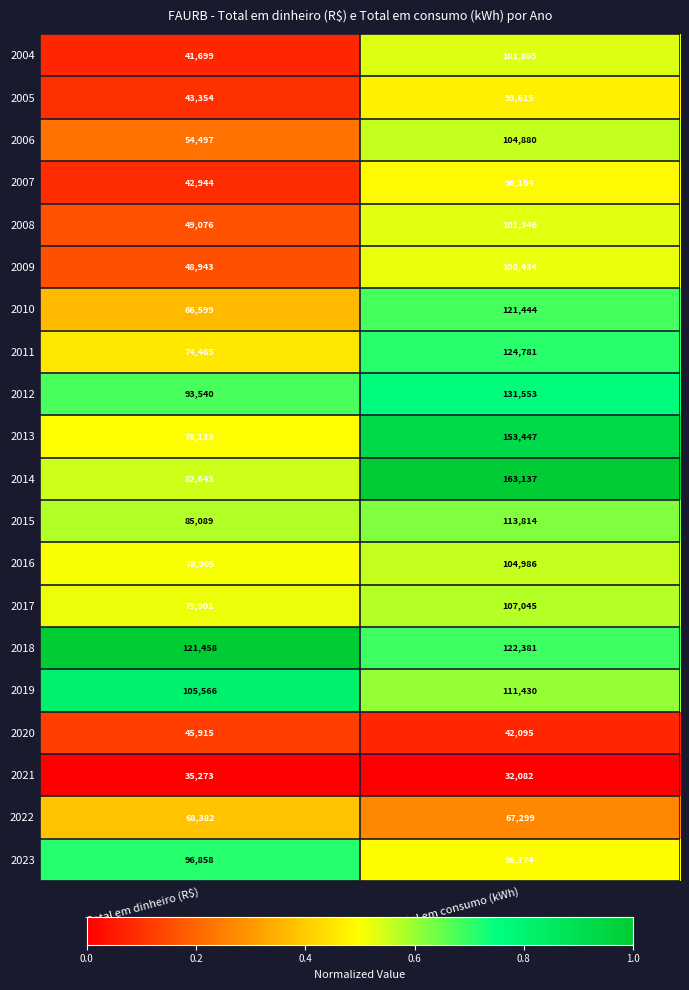

At which label is 2016 closest to 91945?

Total em dinheiro (R$)